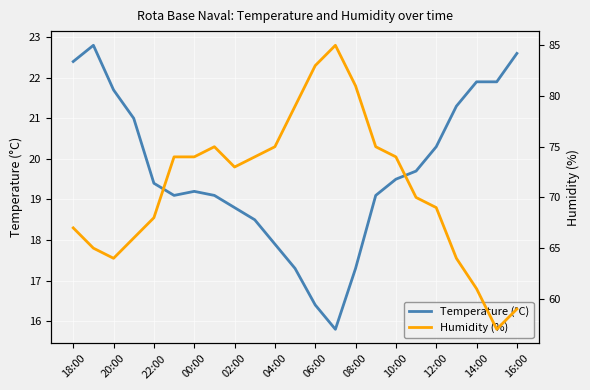

True or false: Temperature (°C) has a value of 17.3 at 08:00.

True